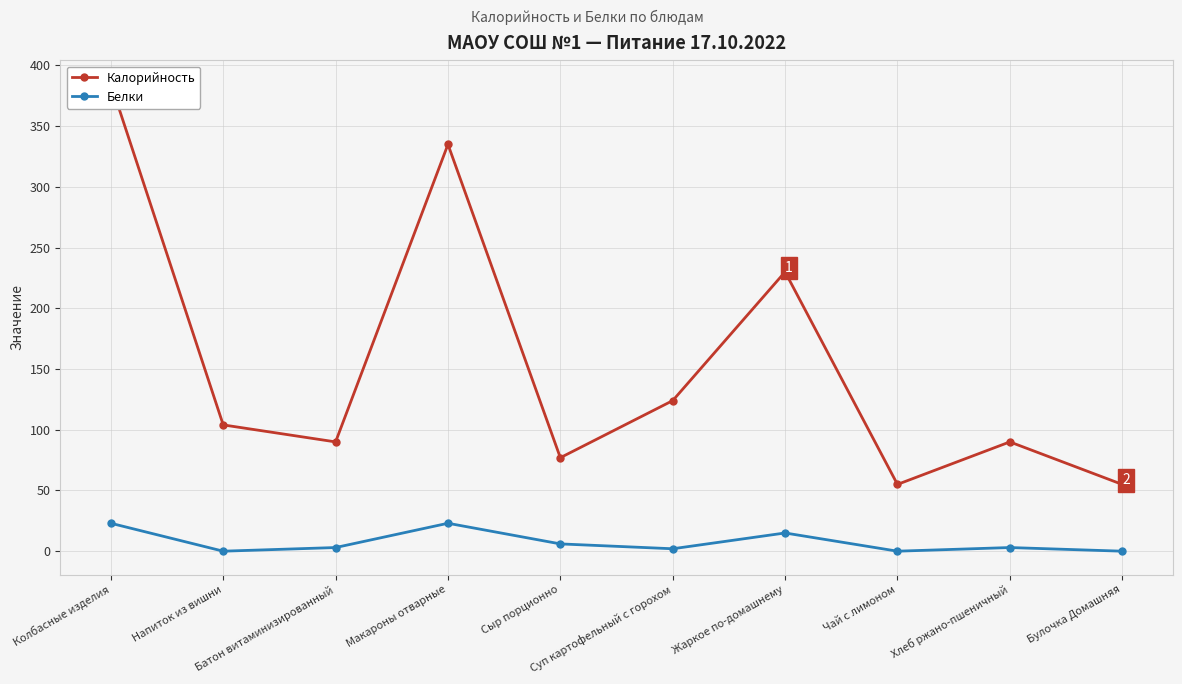

How many lines are shown in the chart?

2